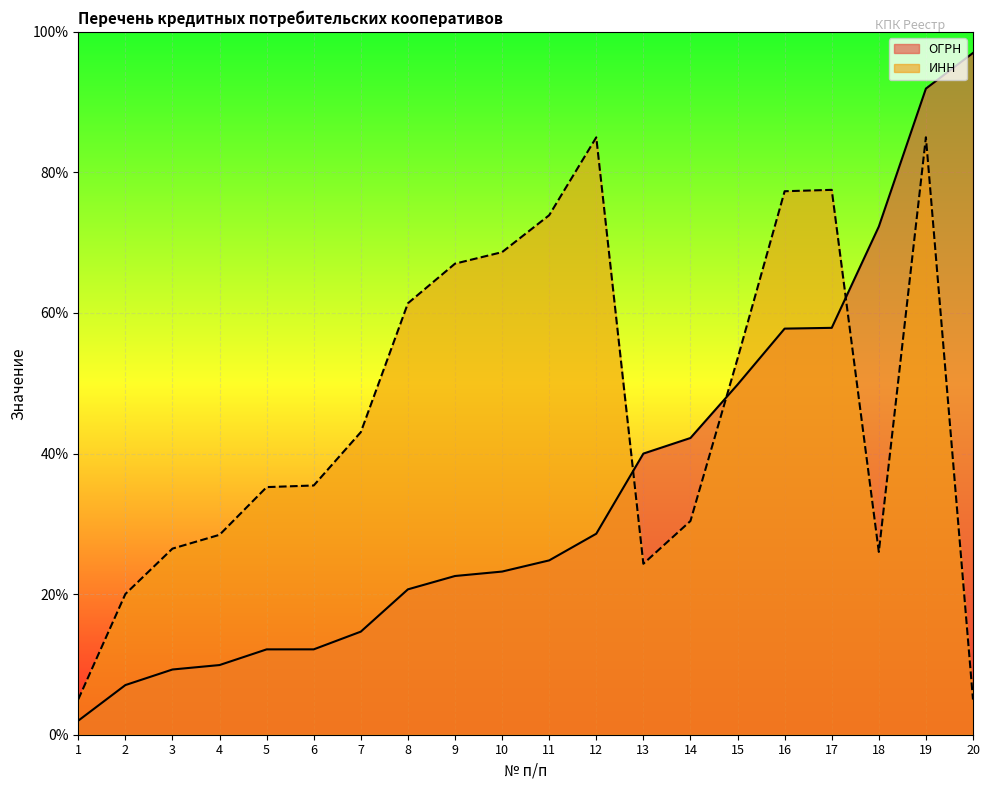

What is the average value of the ИНН series?

46.4